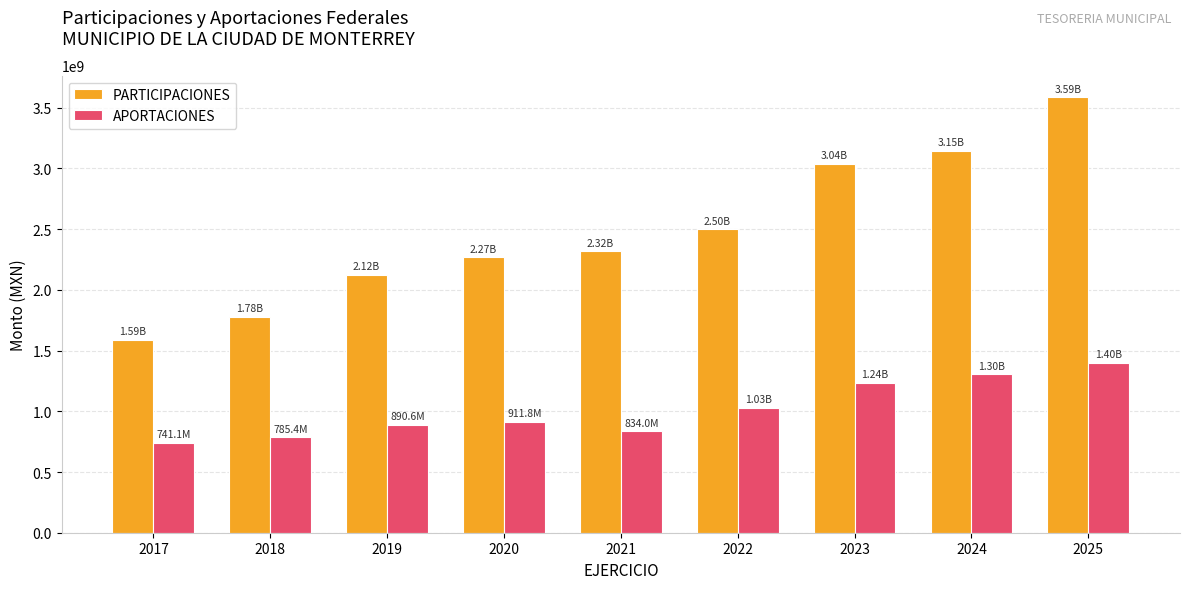

Which series has the widest spread of values?

PARTICIPACIONES